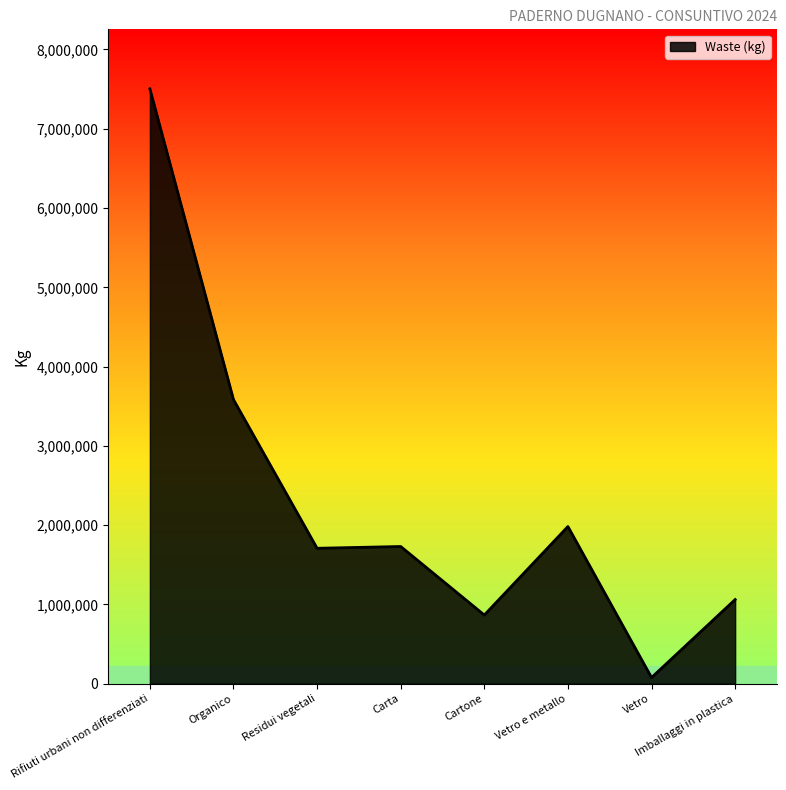

How many lines are shown in the chart?

1